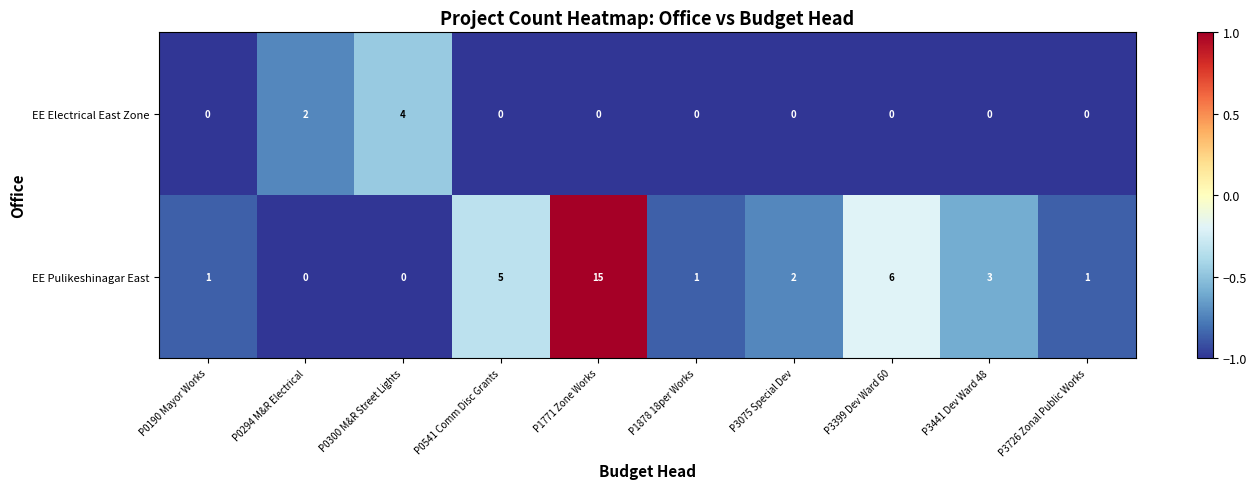

List the series in order of their peak value, lowest first.

EE Electrical East Zone, EE Pulikeshinagar East